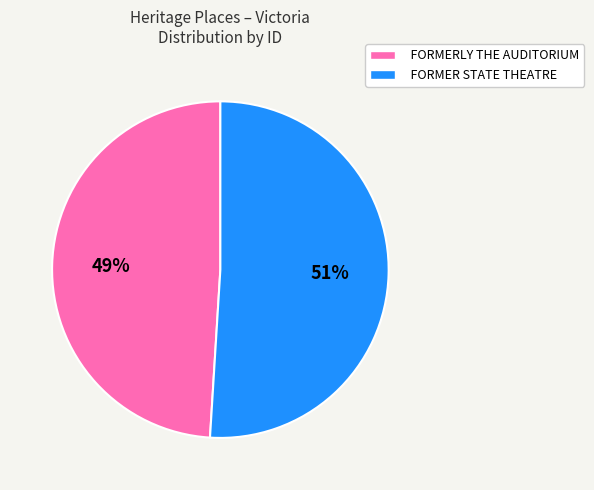

How many segments does this pie chart have?

2